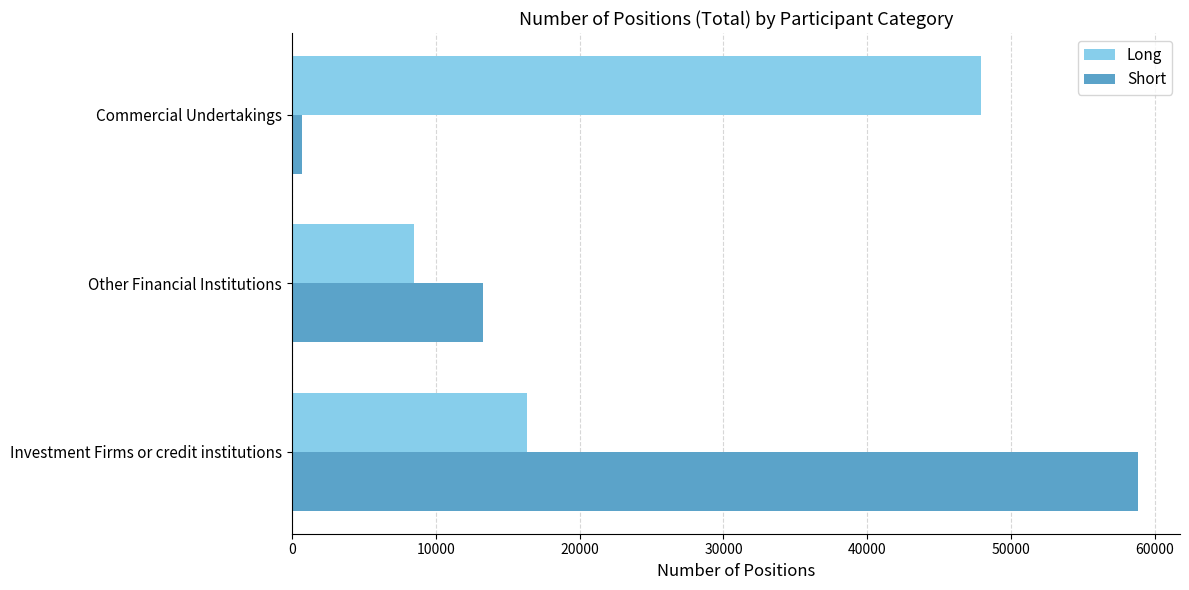

The Long series shows 64492 at Commercial Undertakings. True or false?

False